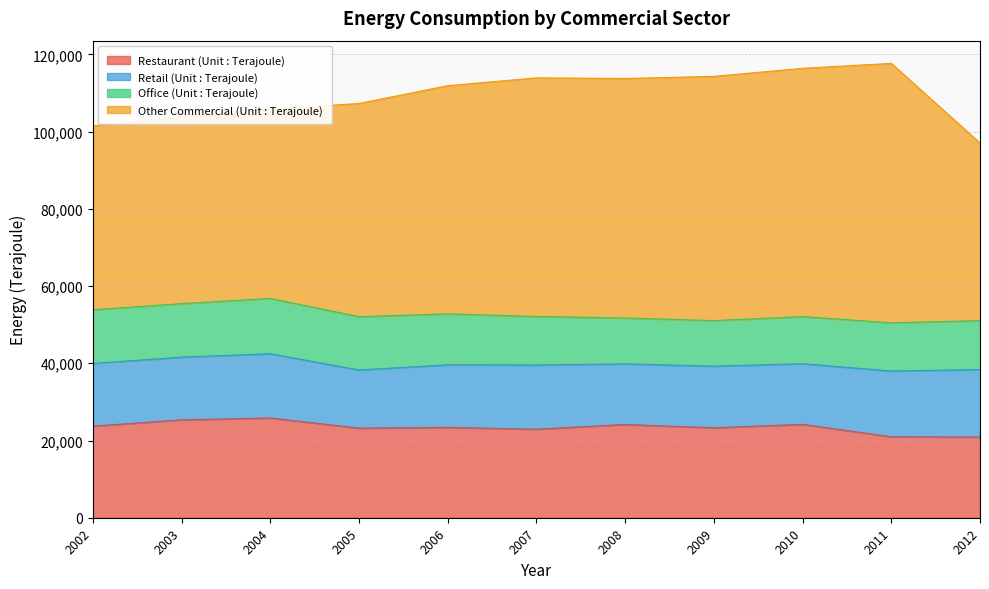

Is the value of Other Commercial (Unit : Terajoule) at 2006 greater than the value of Restaurant (Unit : Terajoule) at 2007?

Yes